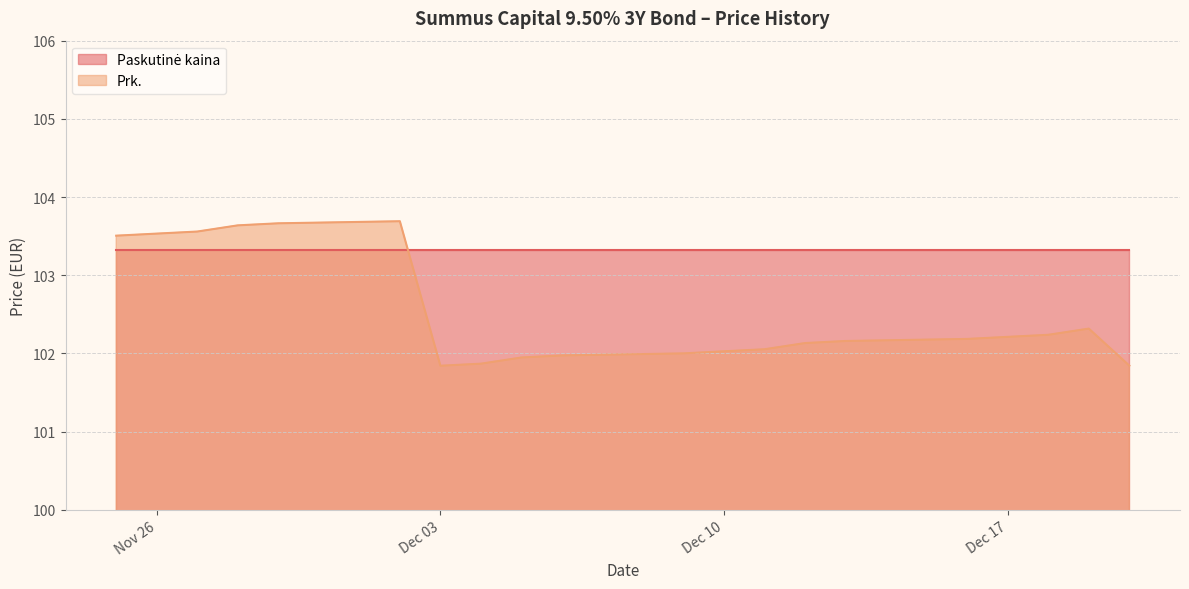

What is the total value across all series at 2024-12-20?

205.2